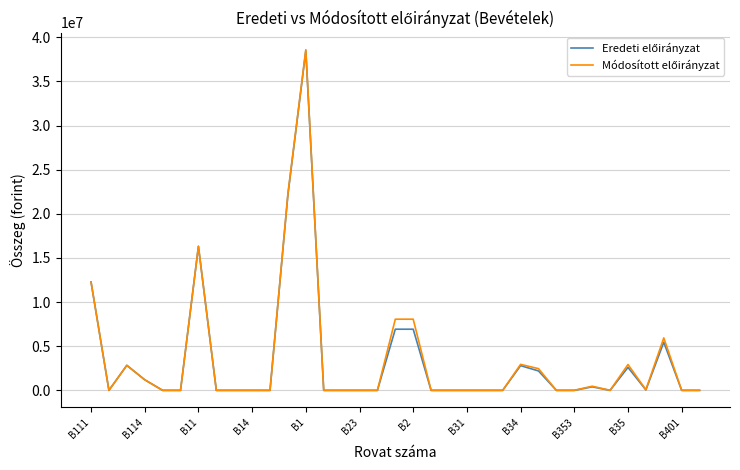

What is the maximum value shown in the chart?

38591994